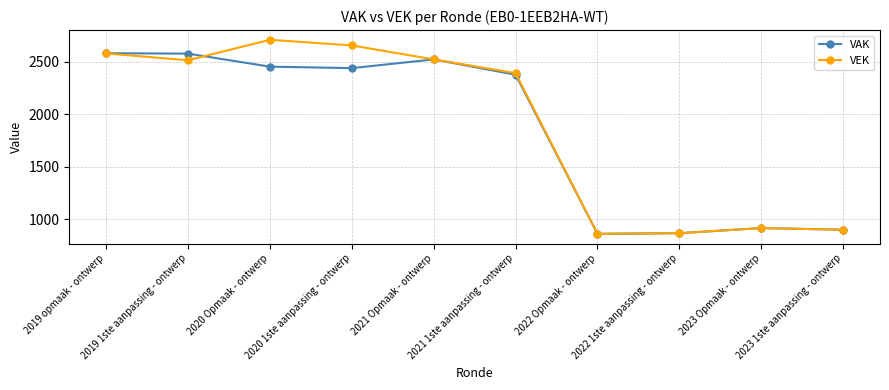

What is the value of the VAK point at the 5th from the left?

2523